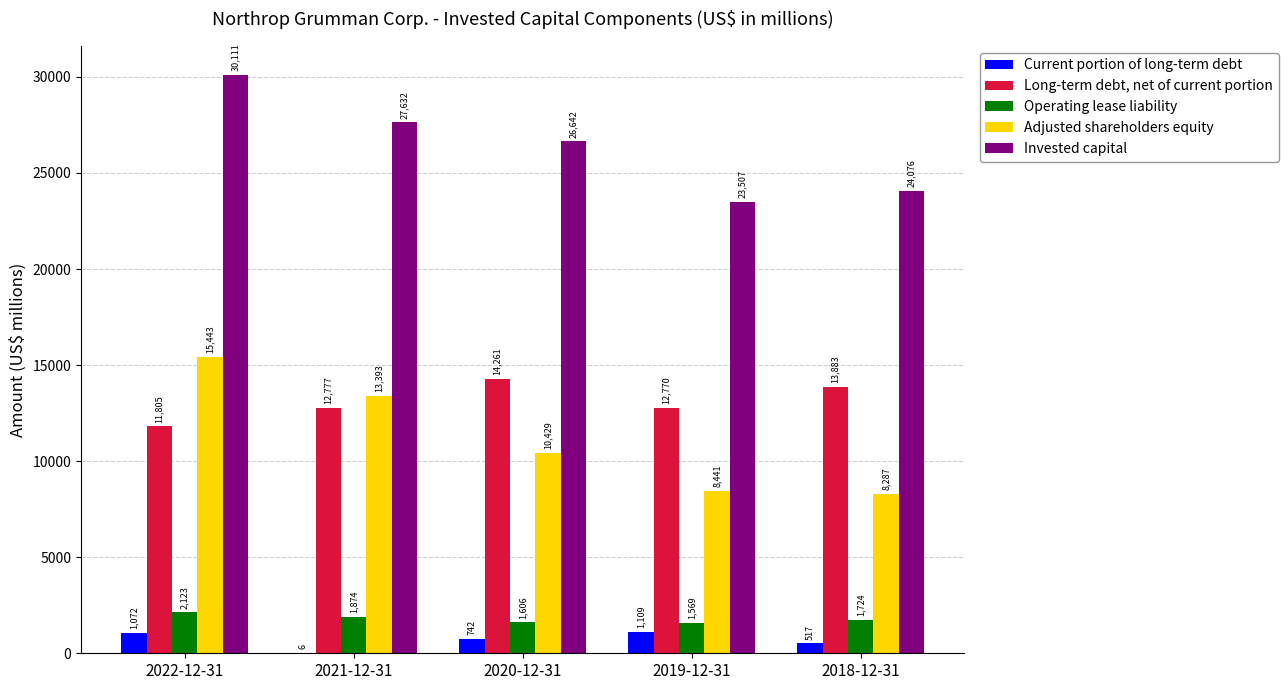

How many series are shown in this chart?

5